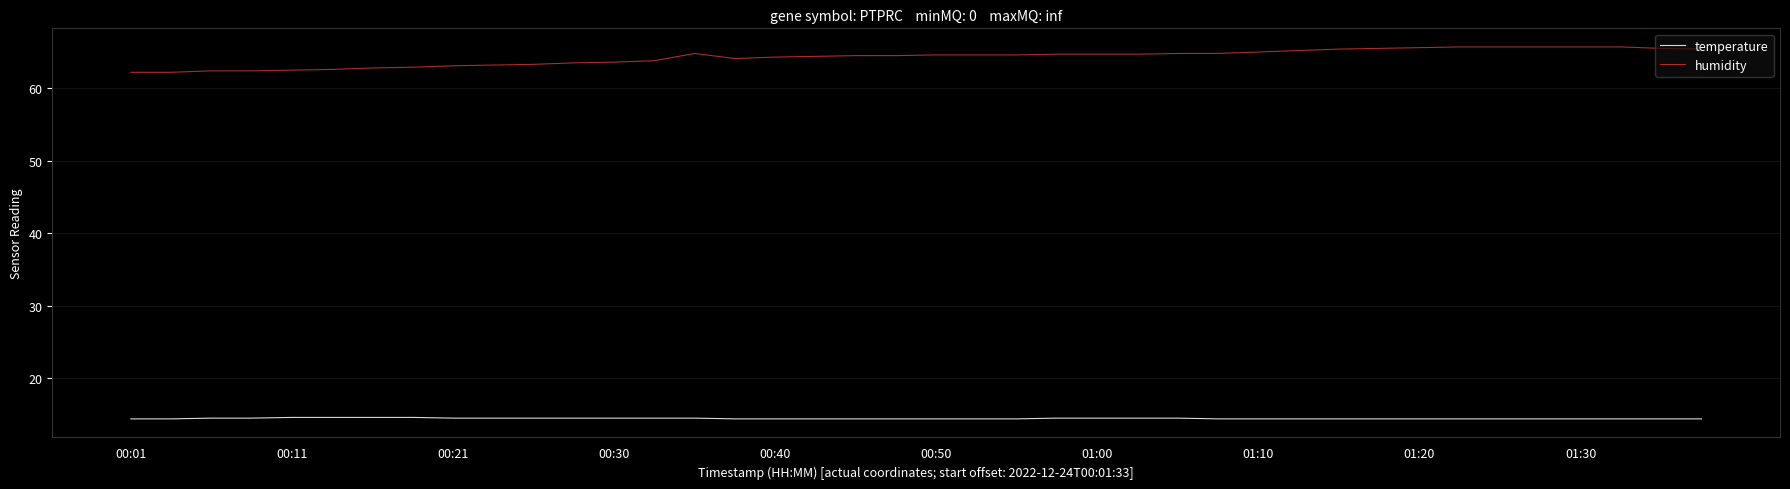

What is the minimum value for humidity?

62.2